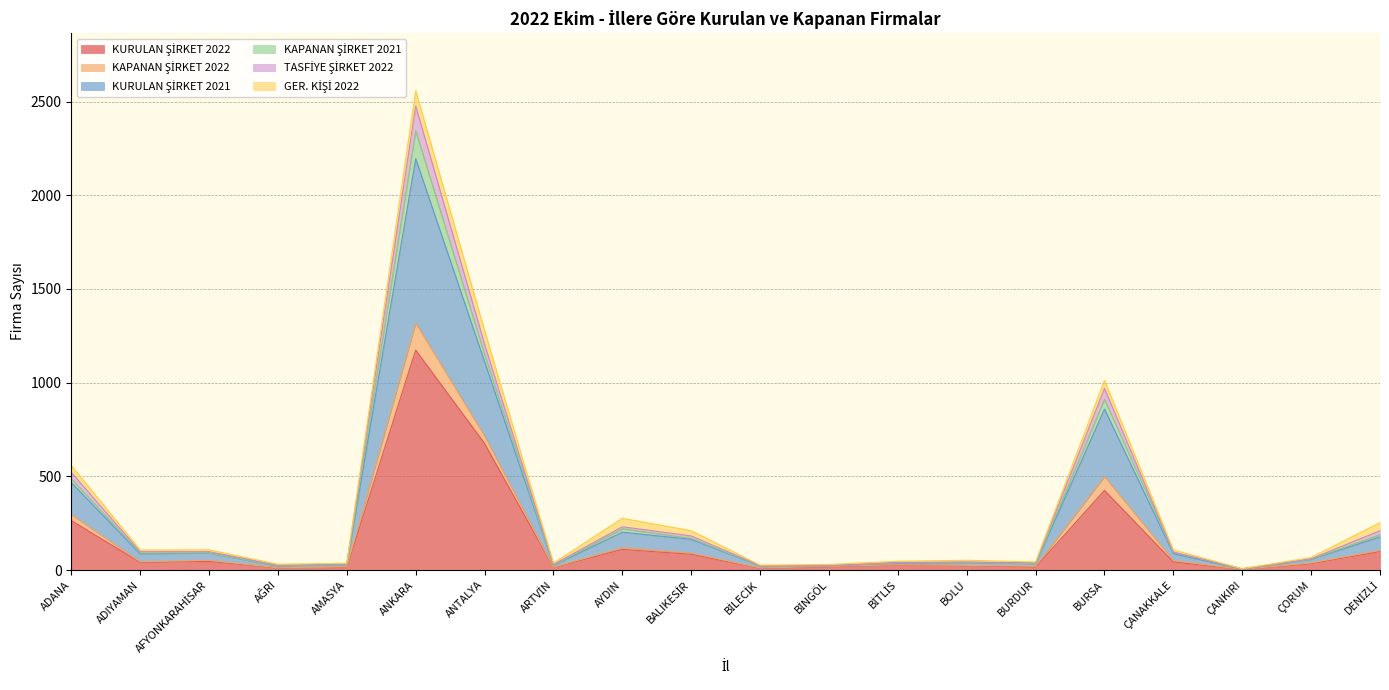

True or false: KURULAN ŞİRKET 2021 and KURULAN ŞİRKET 2022 intersect in this chart.

False